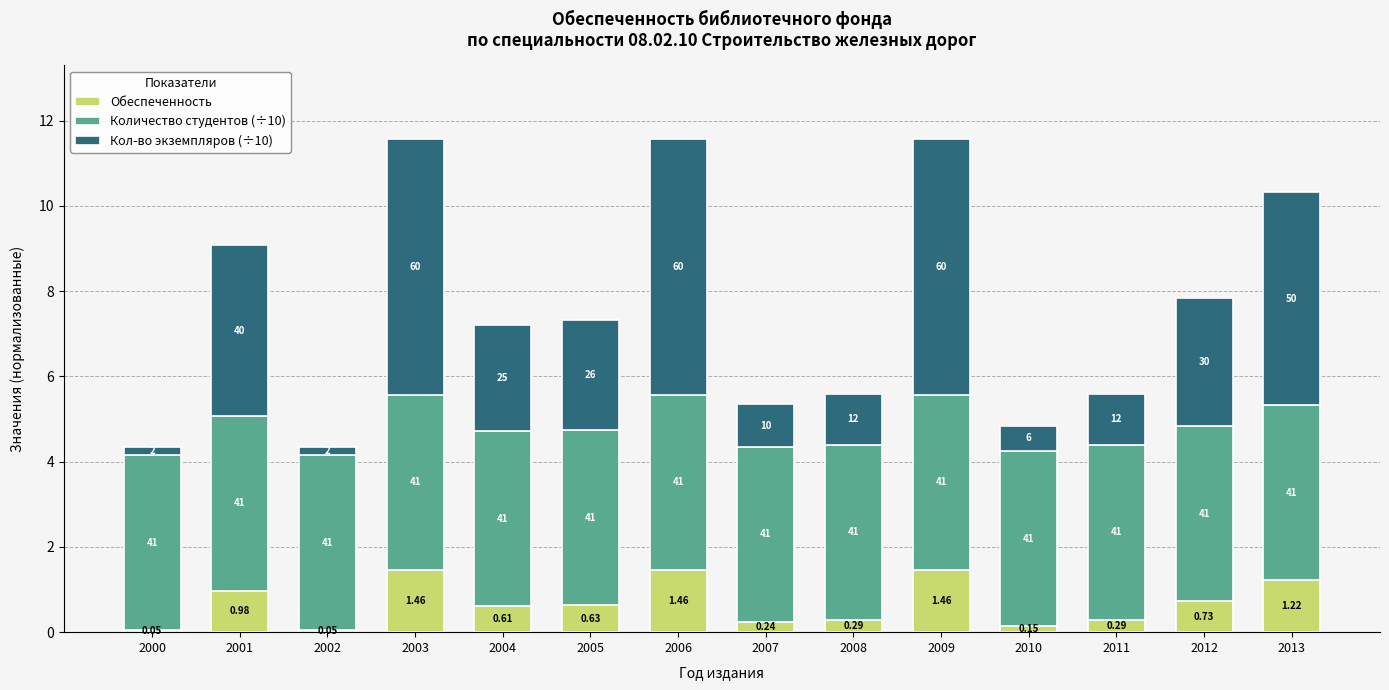

Are the bars horizontal?

No